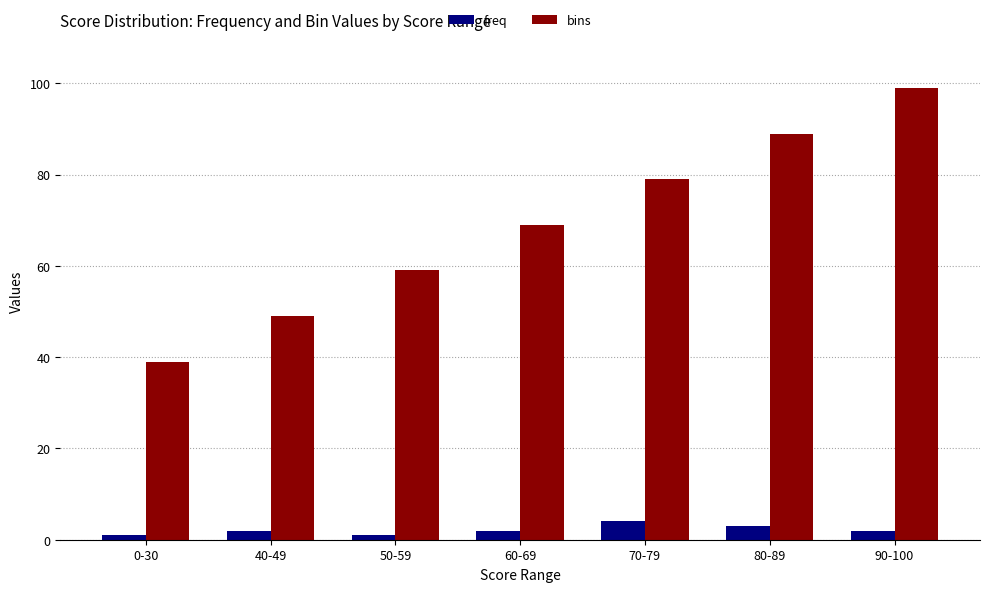

What position from the right is 50-59?

5